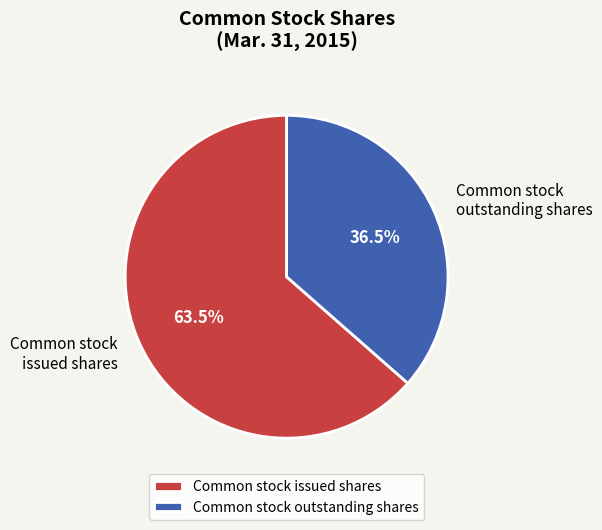

Count the number of slices in the pie.

2